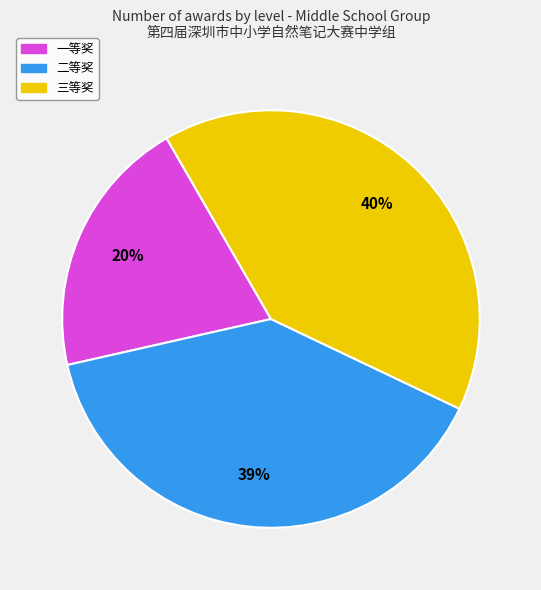

To the nearest percent, what portion does 二等奖 represent?

39%